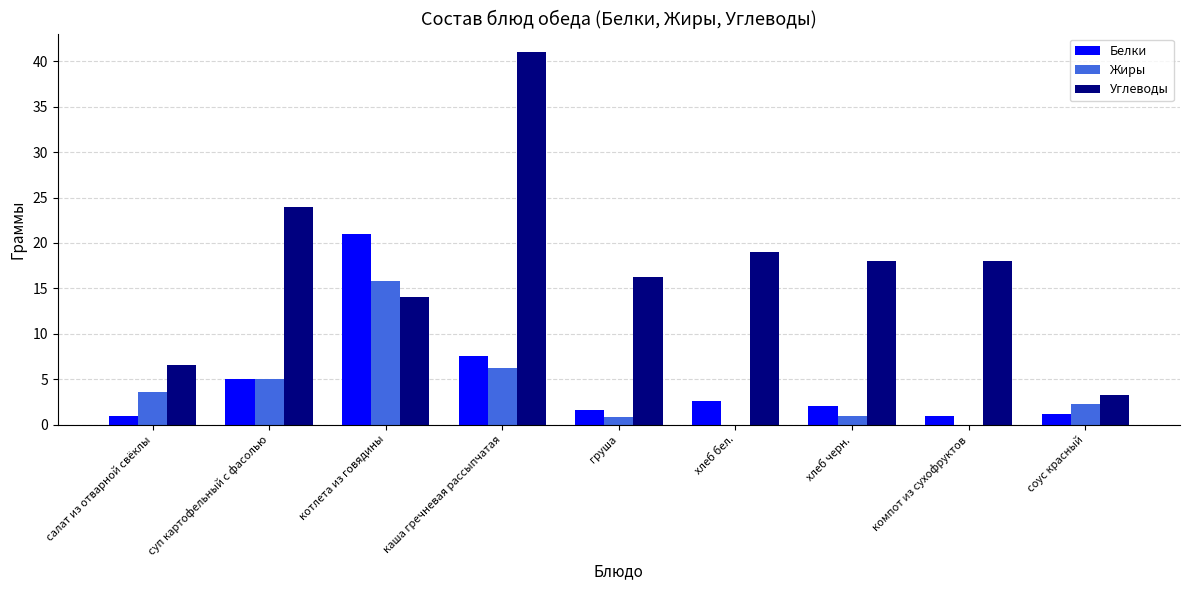

What is the sum of the Углеводы values at суп картофельный с фасолью and компот из сухофруктов?

42.0